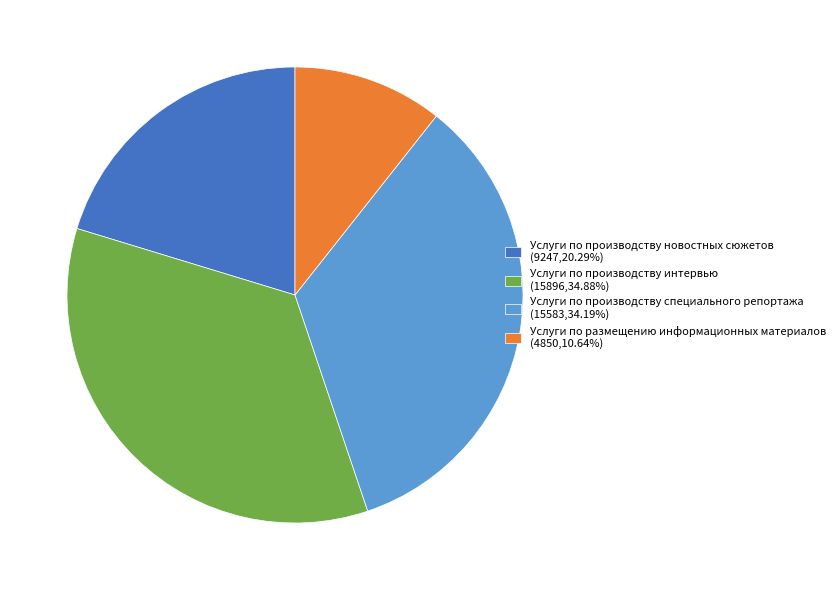

Is the sum of Услуги по производству специального репортажа (15583,34.19%) and Услуги по производству новостных сюжетов (9247,20.29%) greater than half?

Yes